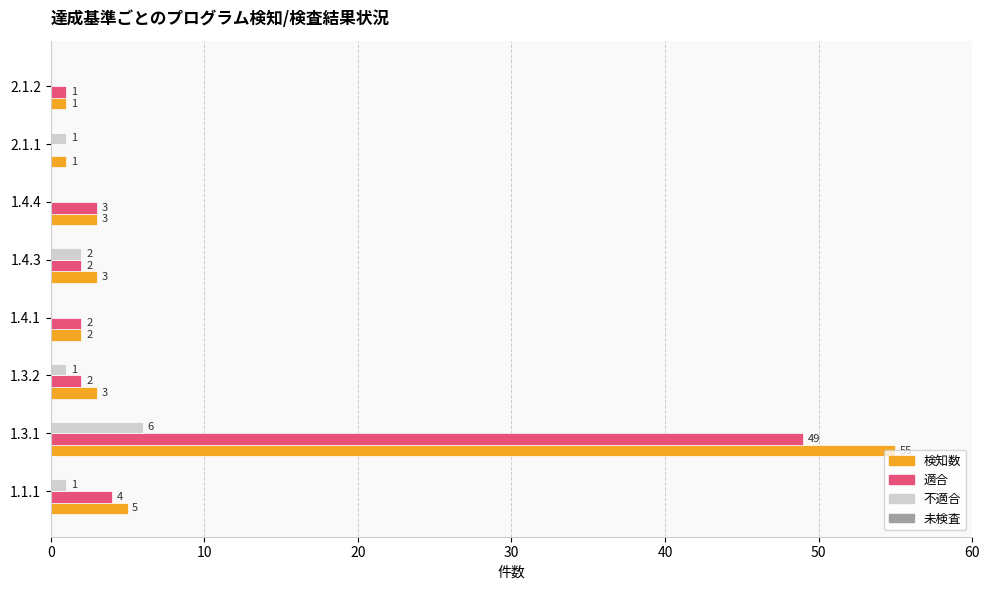

Which category has the highest value across all series?

1.3.1